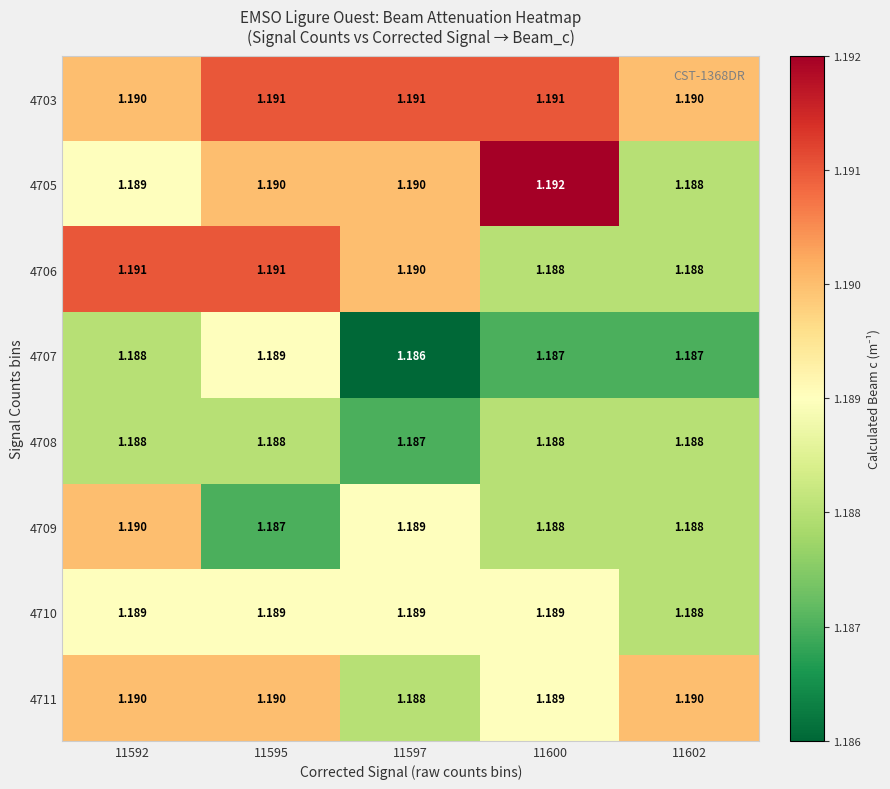

Is the value of 4706 at 11597 greater than the value of 4705 at 11600?

No